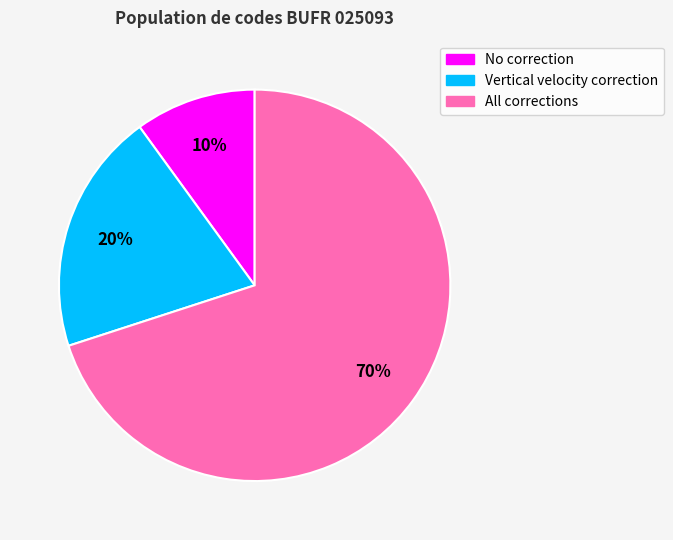

What is the ratio of the value at No correction to the value at Vertical velocity correction?

0.5